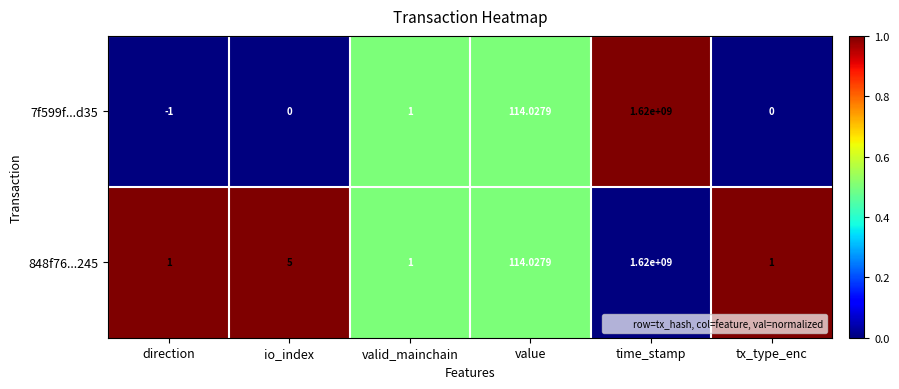

At which category is the sum across all series the highest?

time_stamp